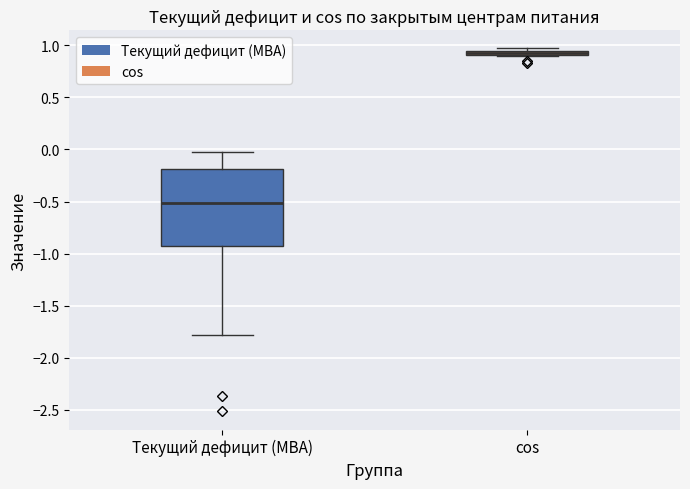

Comparing the boxes themselves (not the whiskers), which one is the tallest?

Текущий дефицит (МВА)